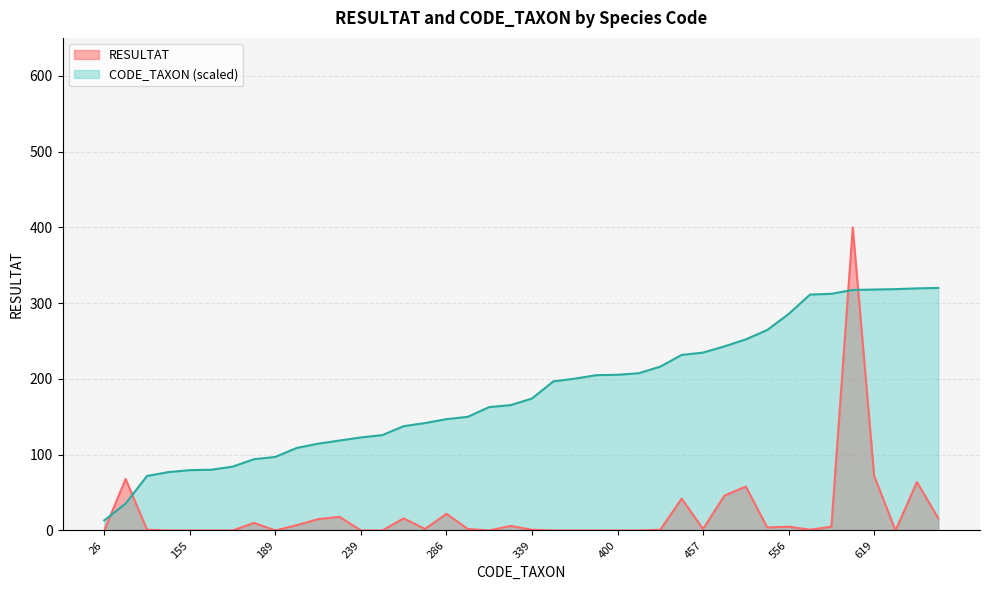

What is the total value across all series at 619?

389.9